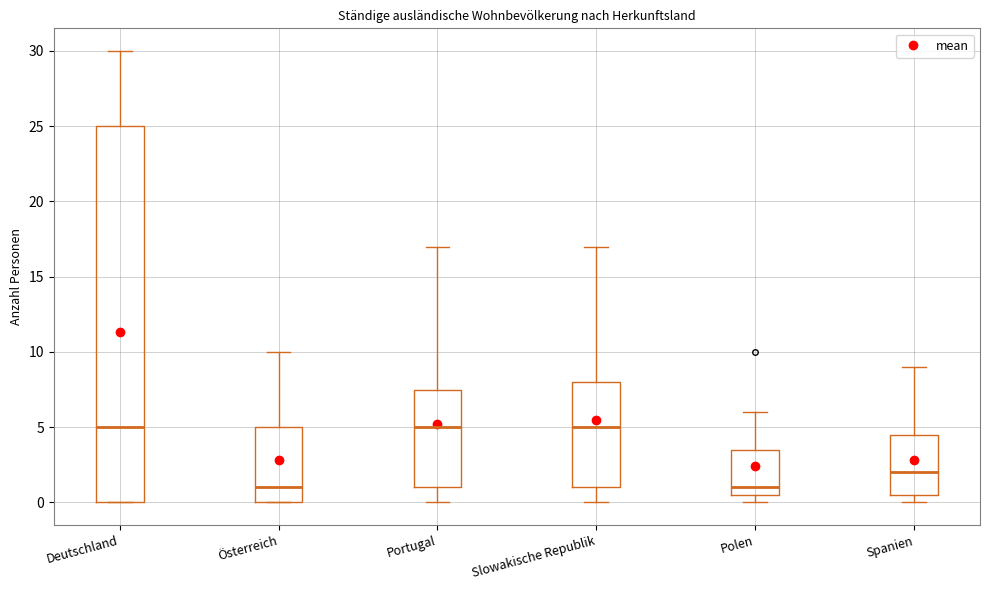

Reading left to right, read every box against the y-axis: the position of its median line, the range the box covers, and the ends of its whiskers. The values are not printed on the chart, so give them approximately, as read against the axis.

Deutschland: median 5.0, box 0.0 to 25.0, whiskers 0.0 to 30.0
Österreich: median 1.0, box 0.0 to 5.0, whiskers 0.0 to 10.0
Portugal: median 5.0, box 1.0 to 7.5, whiskers 0.0 to 17.0
Slowakische Republik: median 5.0, box 1.0 to 8.0, whiskers 0.0 to 17.0
Polen: median 1.0, box 0.5 to 3.5, whiskers 0.0 to 6.0
Spanien: median 2.0, box 0.5 to 4.5, whiskers 0.0 to 9.0